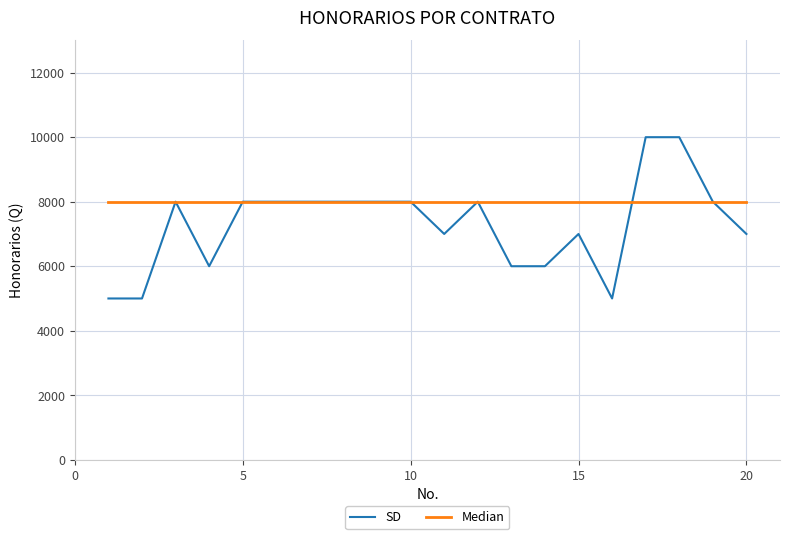

What is the minimum value shown in the chart?

5000